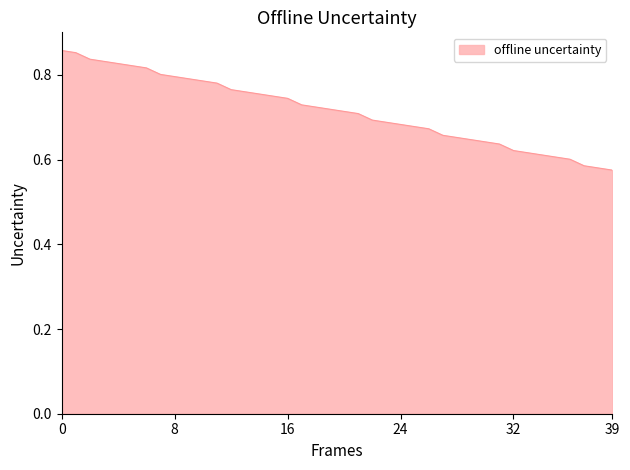

What is the difference between the maximum and minimum values?

0.3